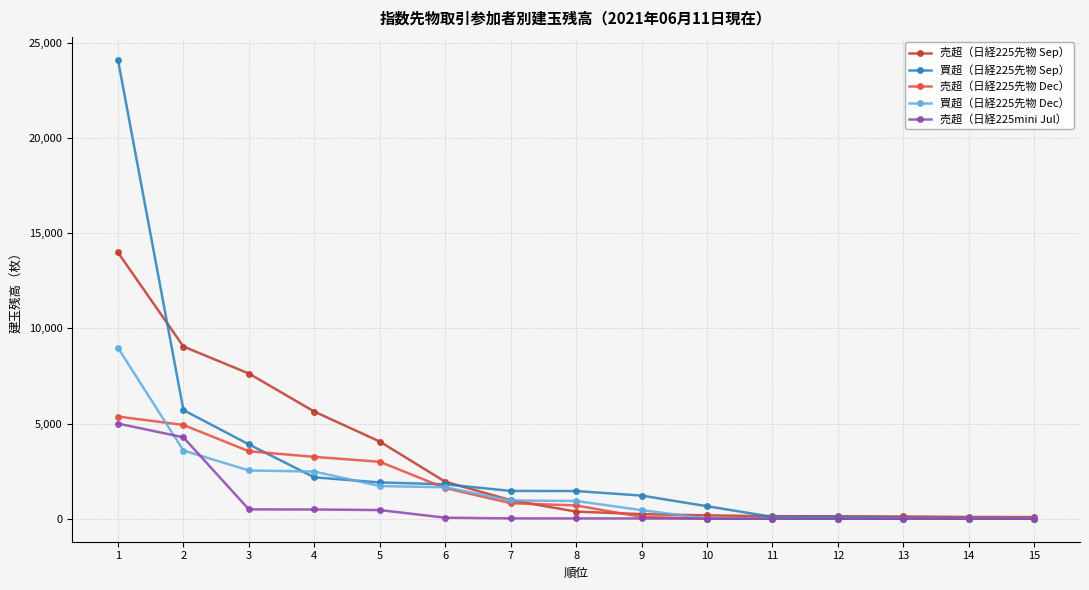

What is the difference between the second highest and second lowest values in the 買超（日経225先物 Sep） series?

5667